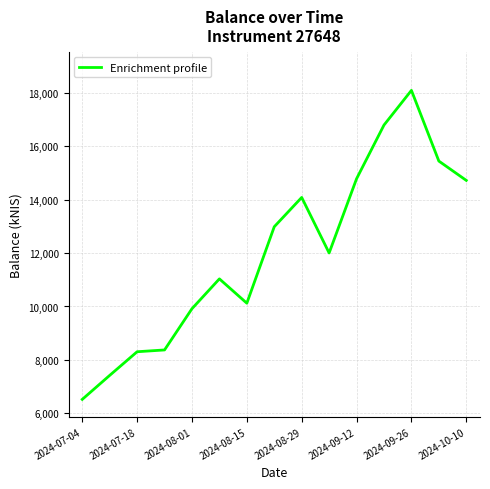

True or false: the data has more than 1 interior local peaks.

True